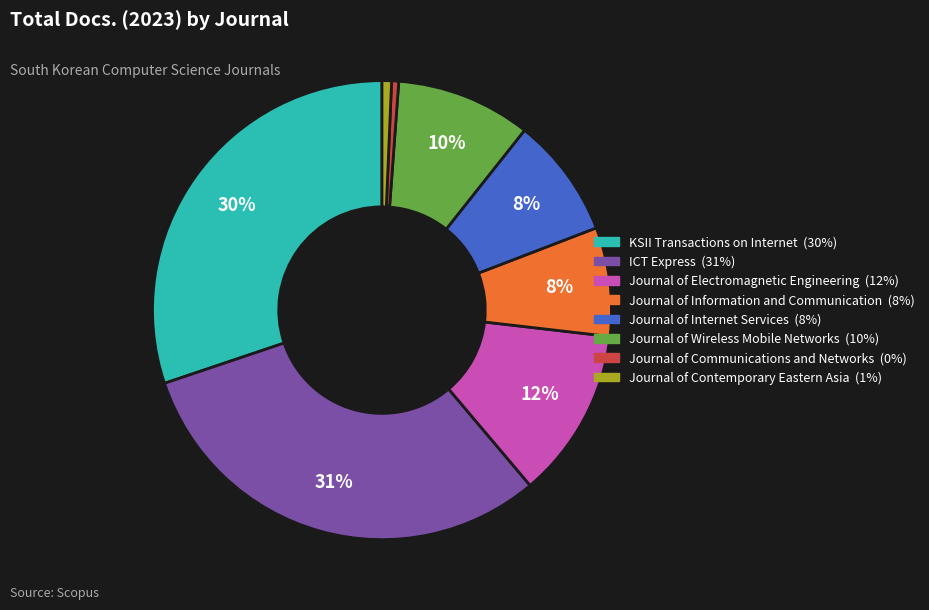

Is the sum of Journal of Wireless Mobile Networks and Journal of Information and Communication greater than half?

No